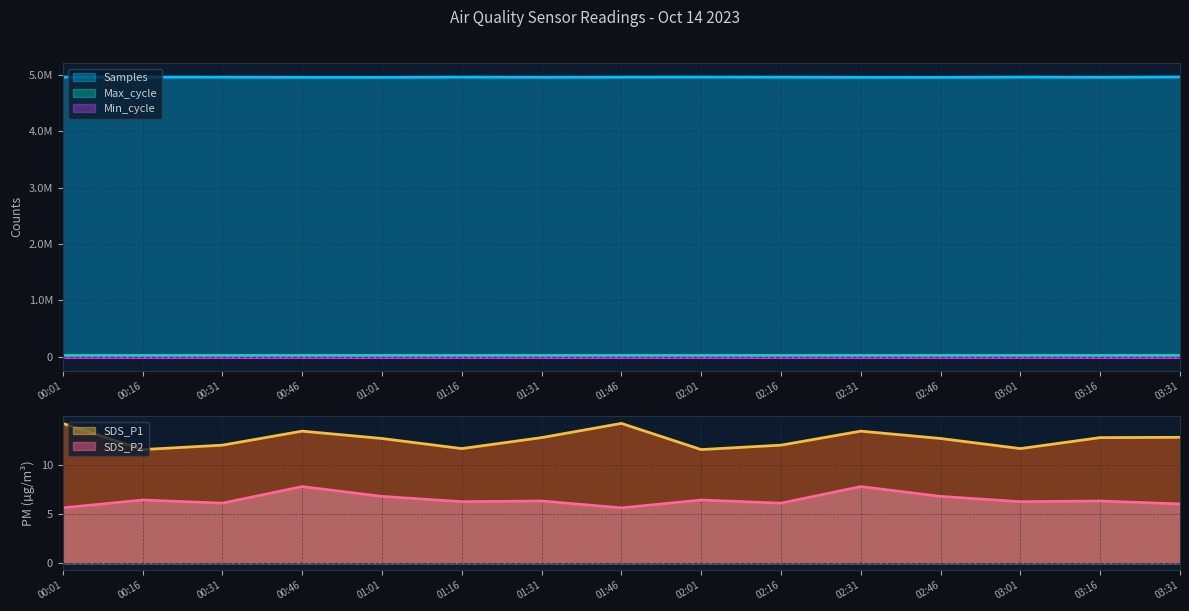

What is the value of the SDS_P1 point at the 1st from the left?

14.3